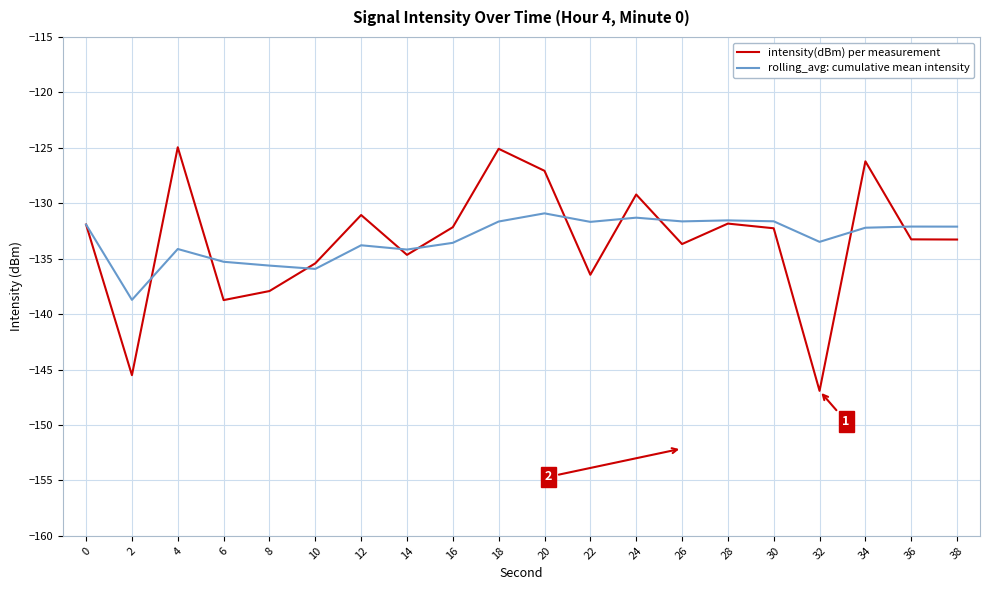

How many lines are shown in the chart?

2